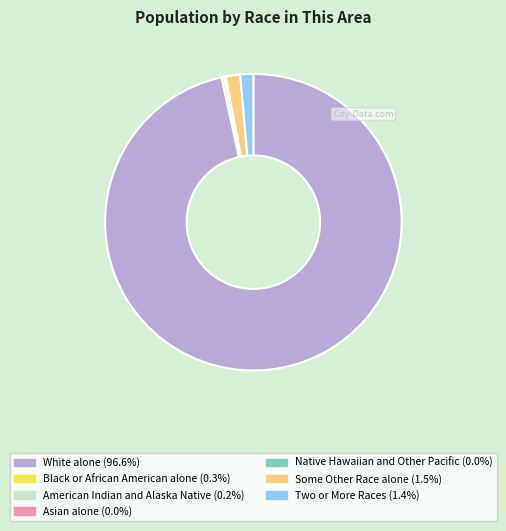

What is the largest slice in the pie chart?

White alone